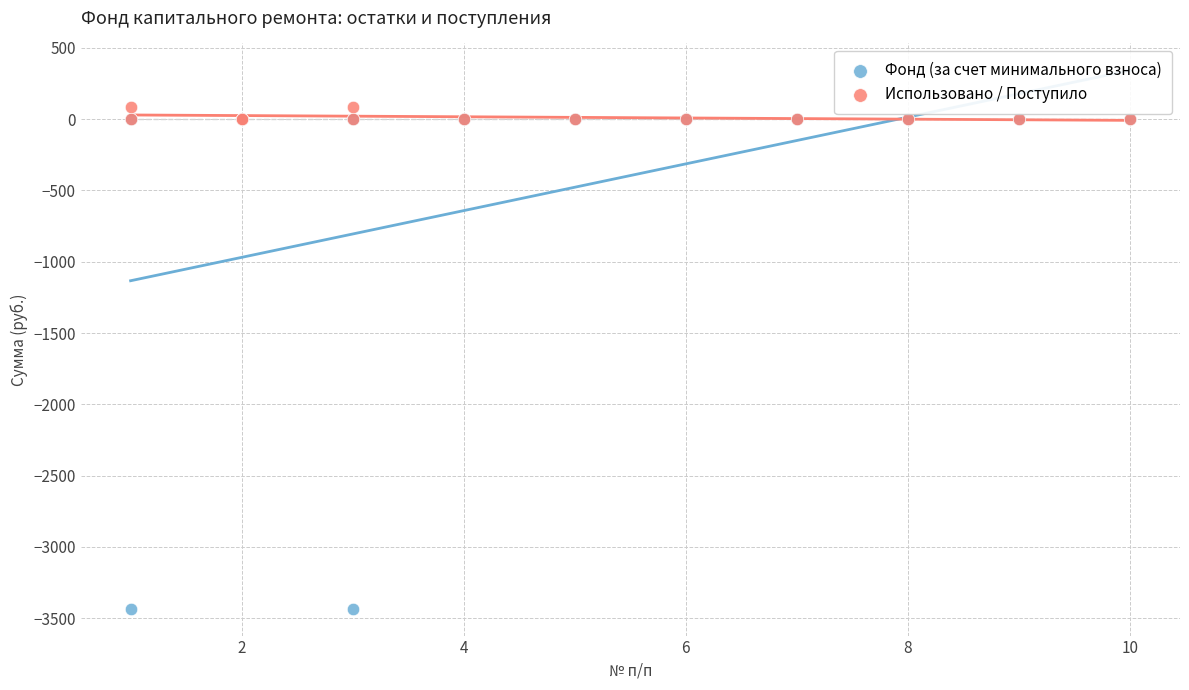

What are all the series names shown in the legend?

Фонд (за счет минимального взноса), Использовано / Поступило